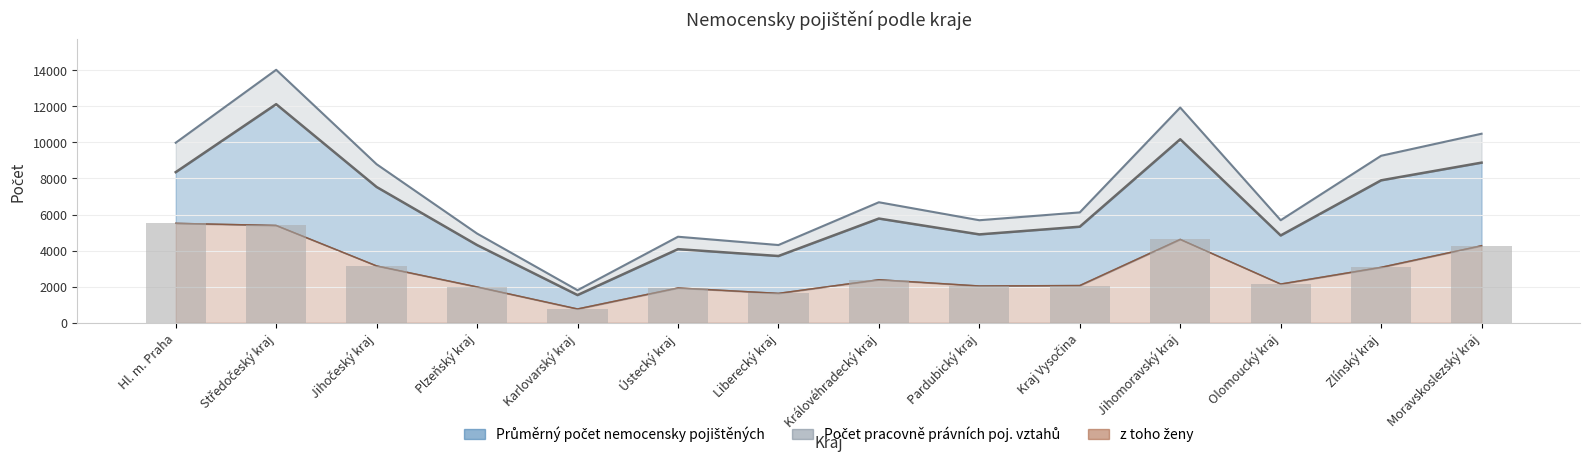

What is the approximate value of Průměrný počet nemocensky pojištěných at Liberecký kraj, to the nearest 50?

3700